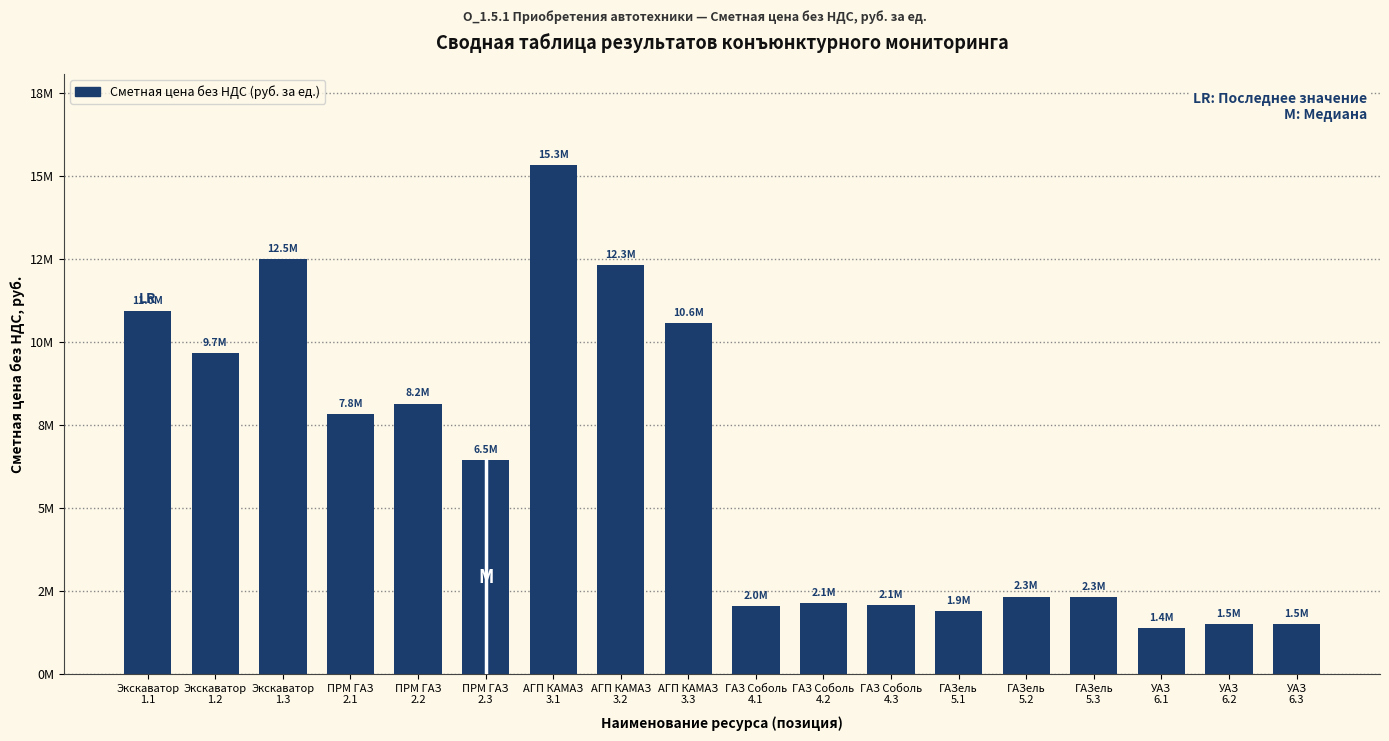

Read the value at УАЗ
6.2.

1511250.0